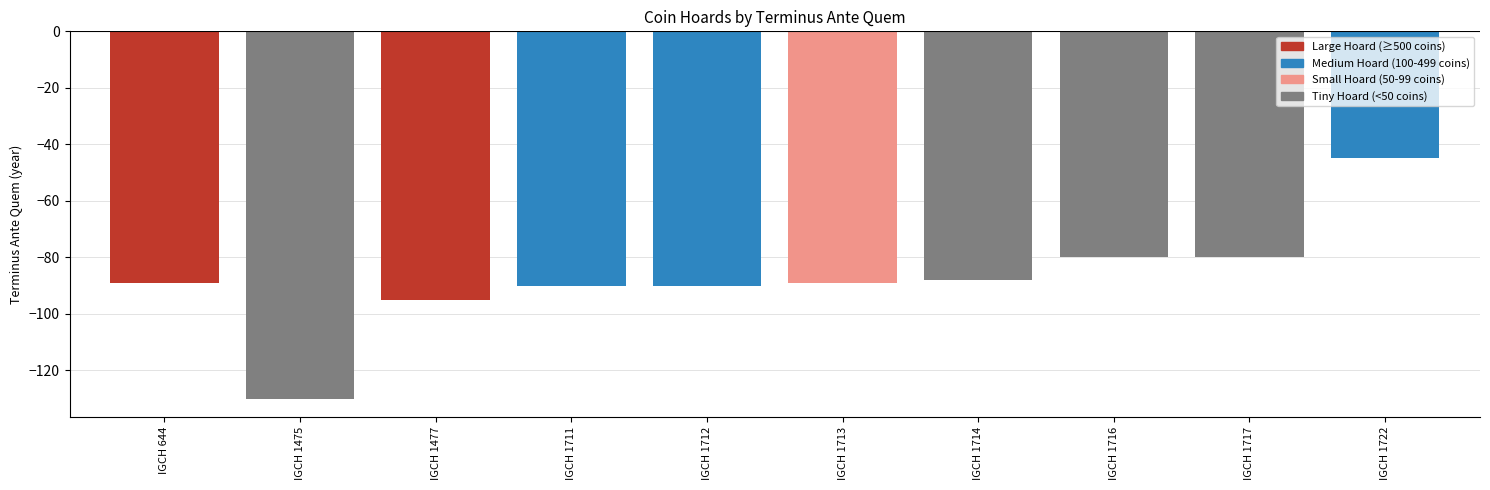

What is the value of the 8th bar from the left?

-80